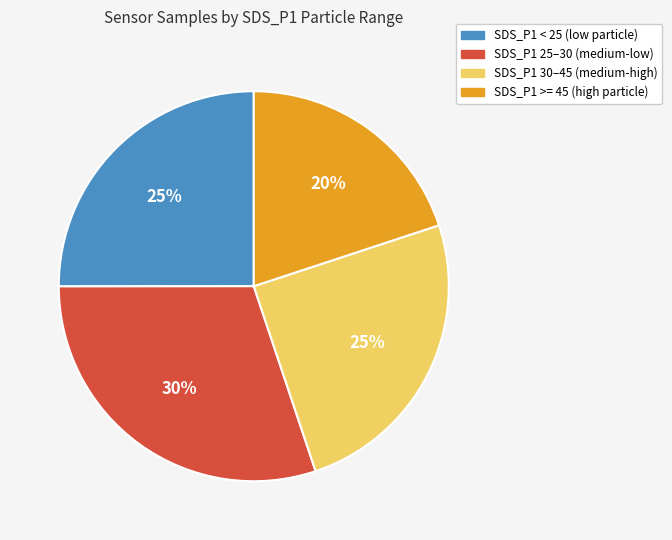

What is the largest slice in the pie chart?

SDS_P1 25–30 (medium-low)